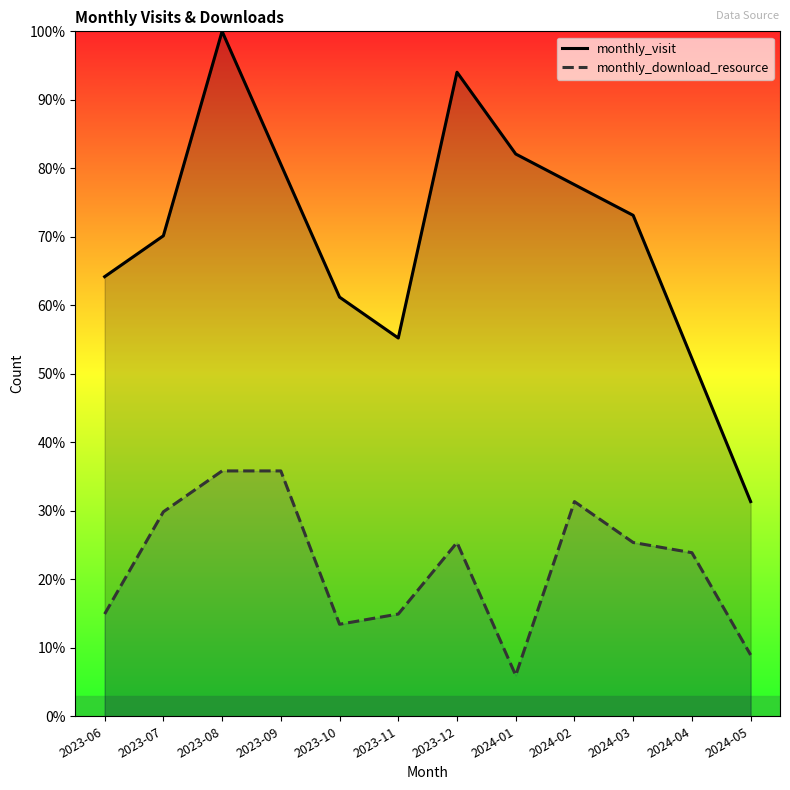

What position from the left is 2023-09?

4